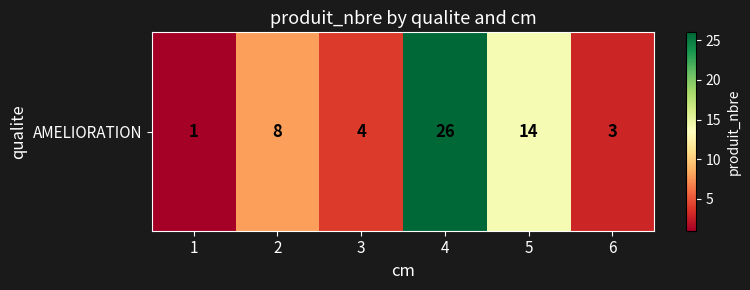

Rank the categories by value from lowest to highest.

1, 6, 3, 2, 5, 4